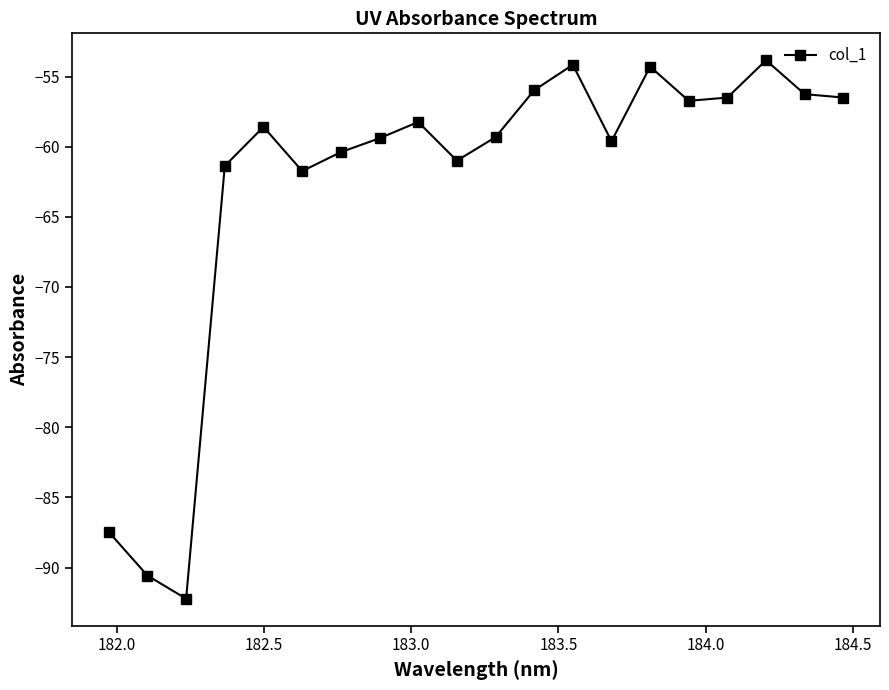

How many interior local peaks (higher than both neighbors) does the data have?

5